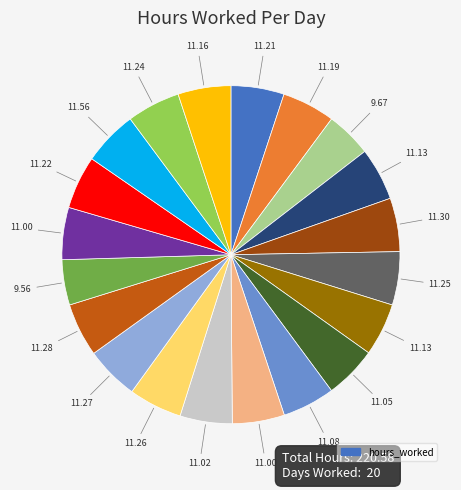

Does any single category account for the majority?

No